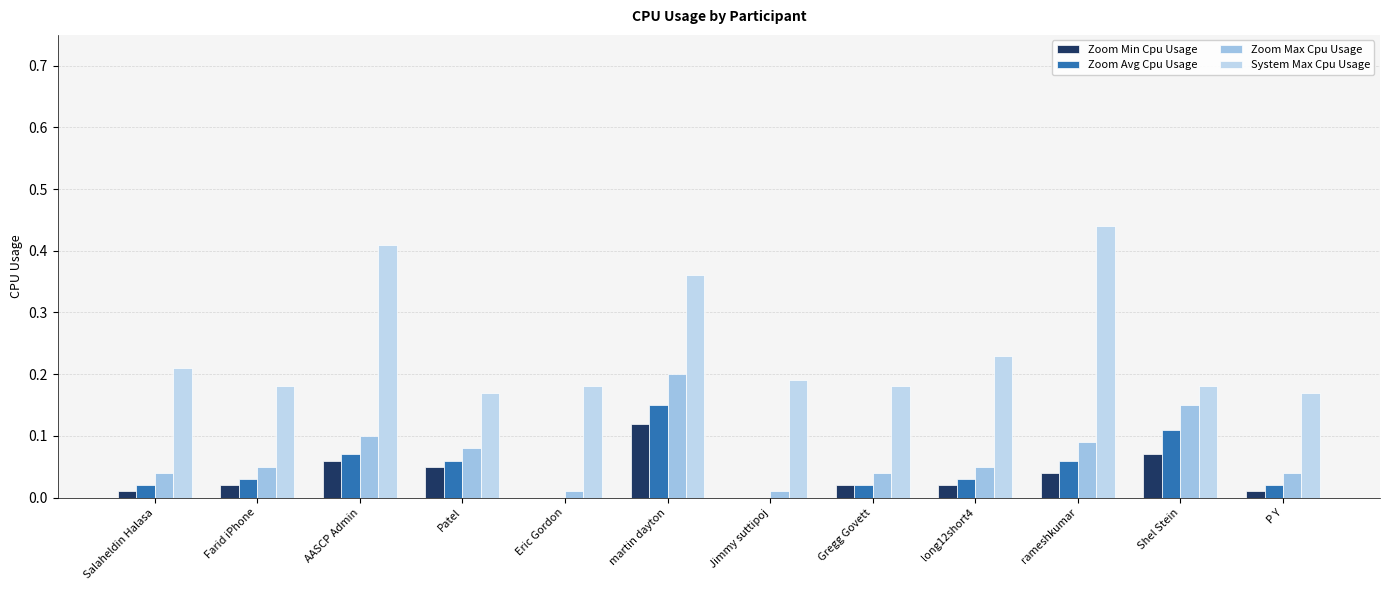

Count the number of data series in this chart.

4